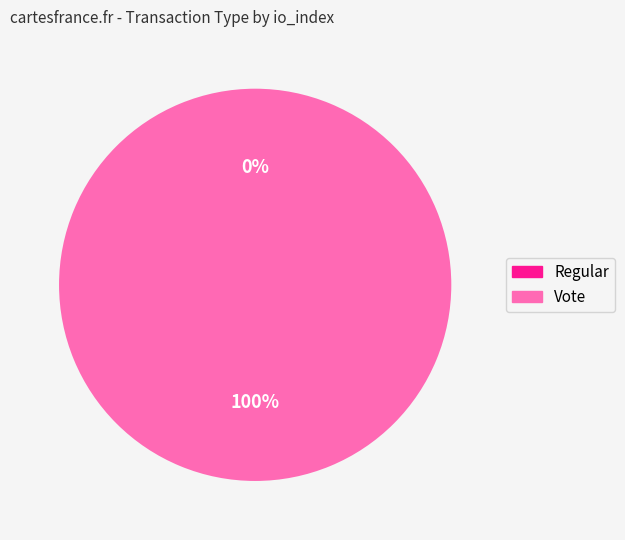

To the nearest percent, what is the average slice percentage?

50%